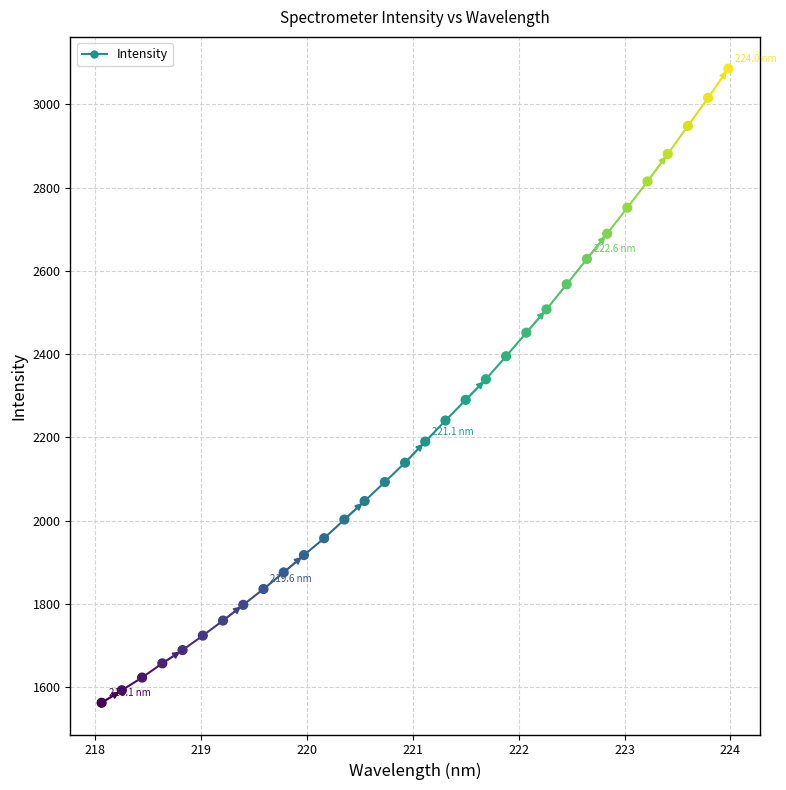

What is the range of Y values (max minus min)?

1522.9